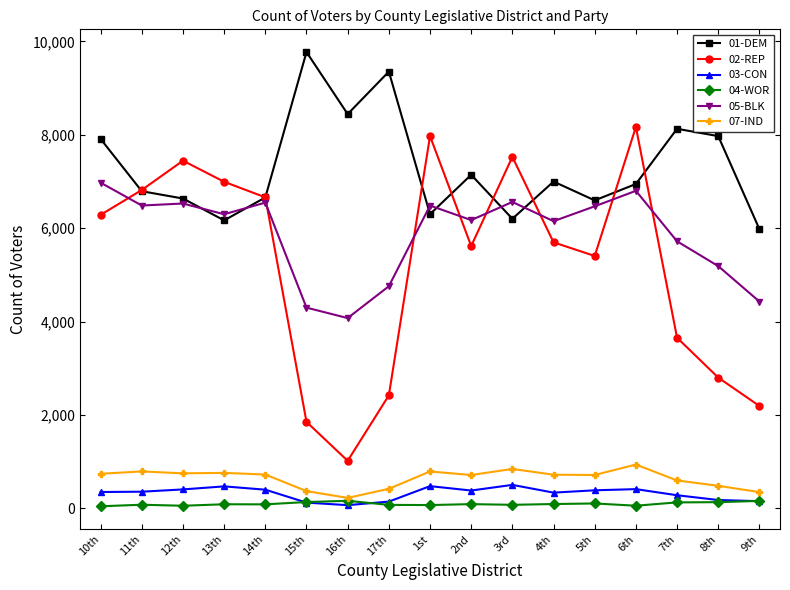

Between 11th and 13th, which series saw the biggest shift?

01-DEM